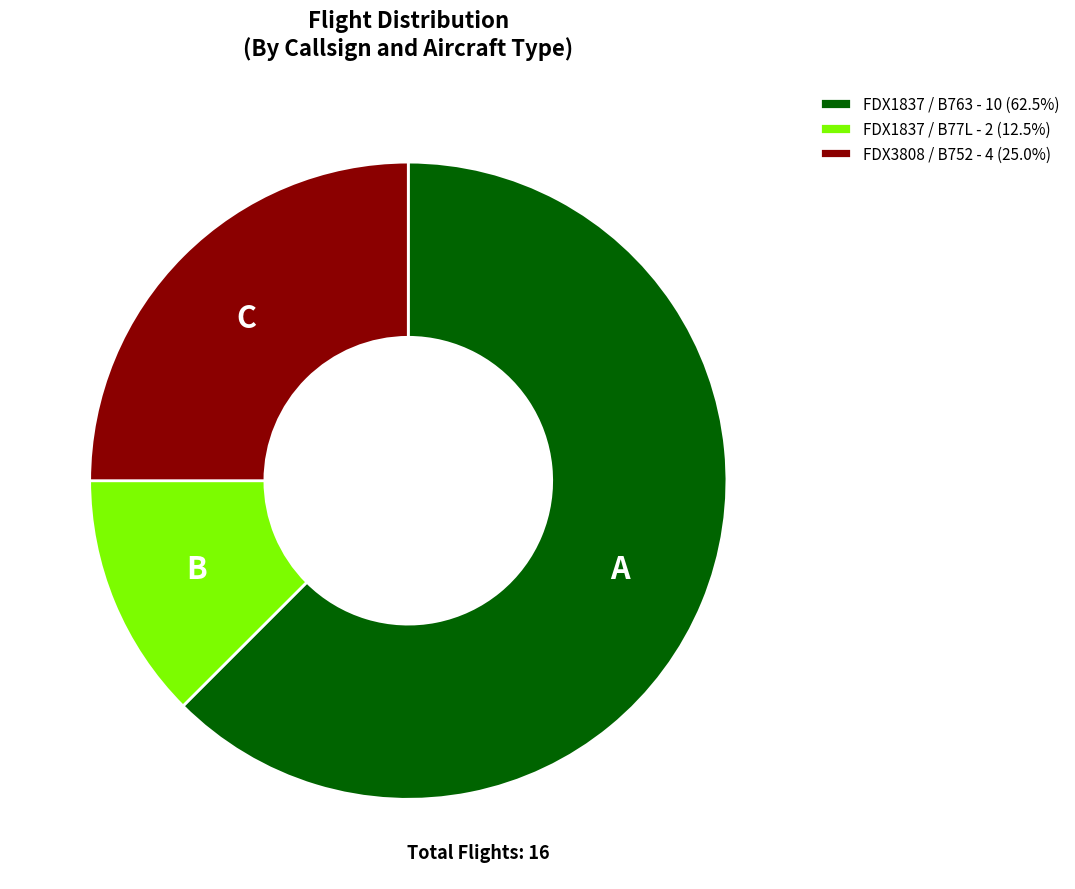

The FDX1837 / B763 slice represents 77% of the pie. True or false?

False